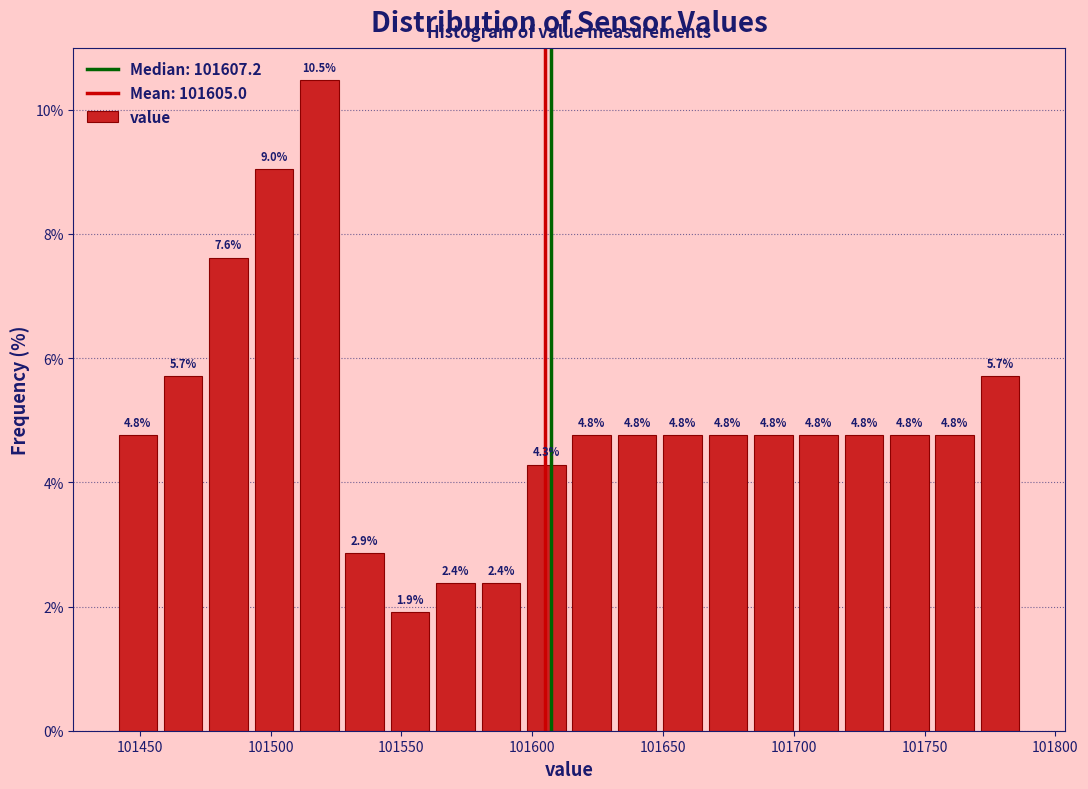

Read against the x-axis, roughly where is the centre of the tallest bar?

101520